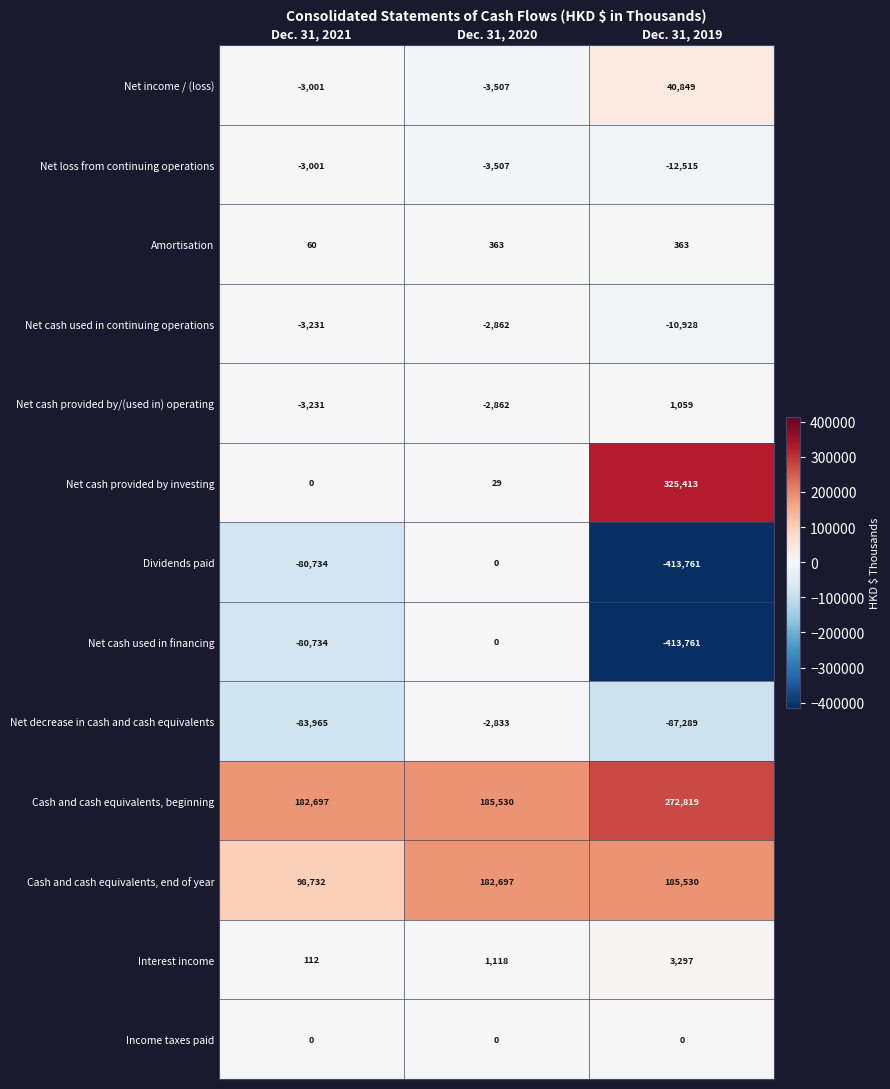

How many Interest income values are between 112 and 3297?

3